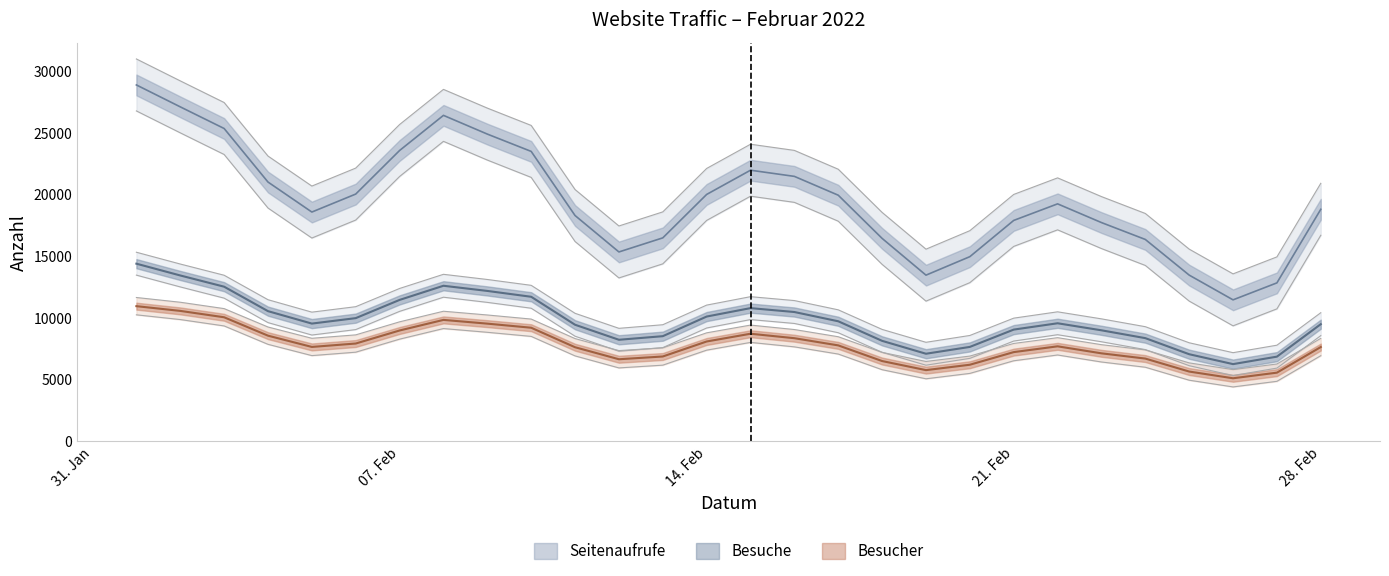

Does the chart have visible grid lines?

No